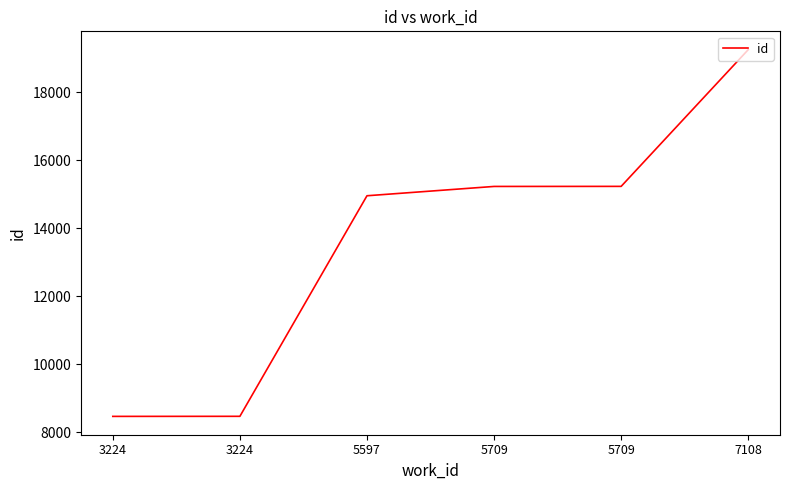

What is the ratio of the value at 5709 to the value at 3224?

1.8